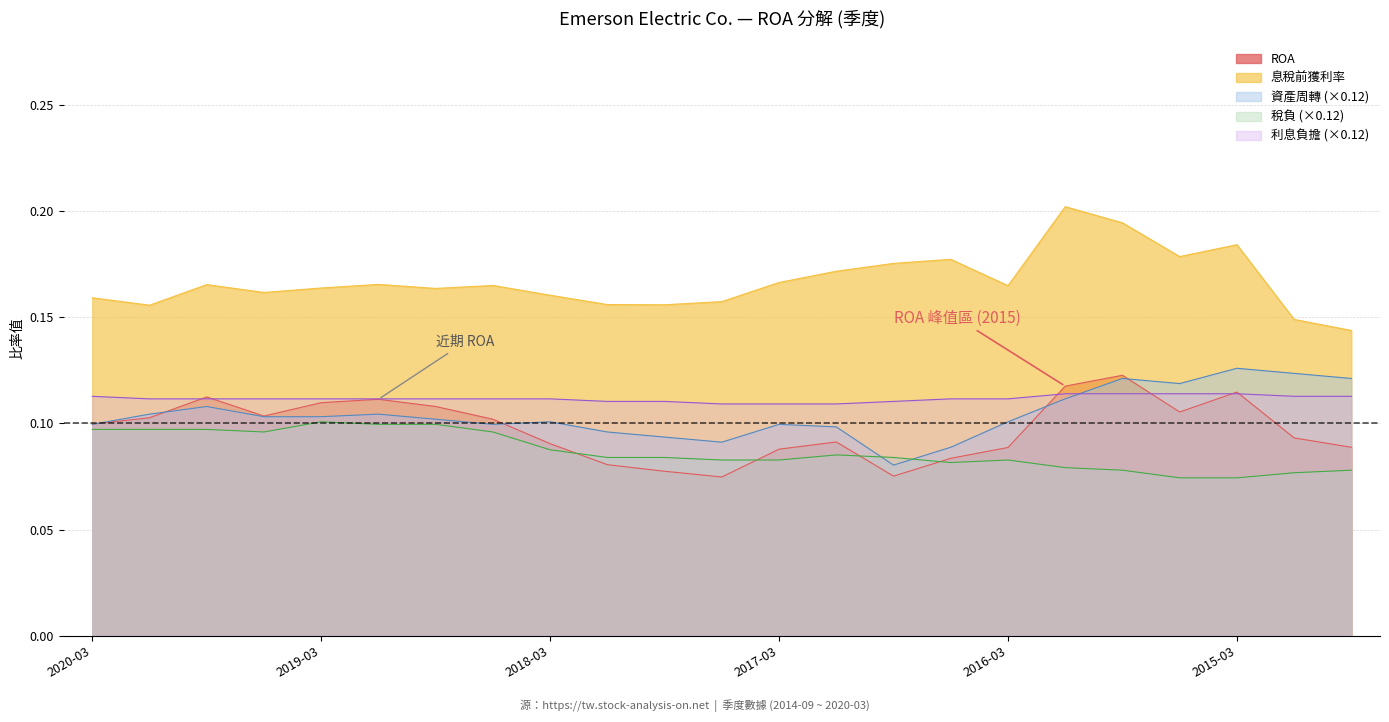

Which series has the largest range (max minus min)?

息稅前獲利率